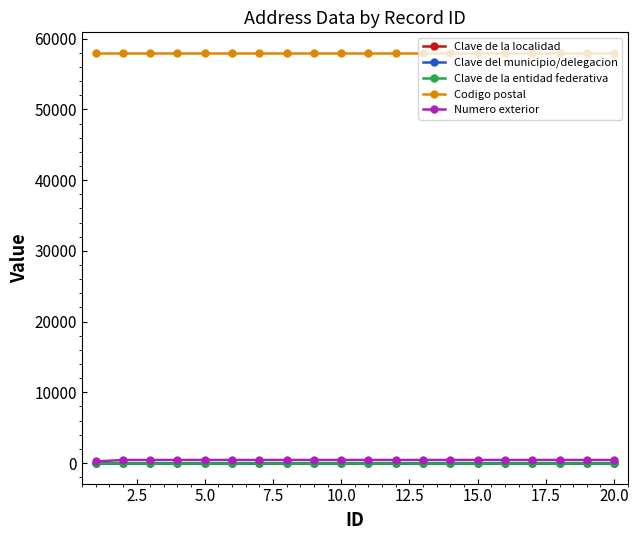

Which series has the largest total across all categories?

Codigo postal